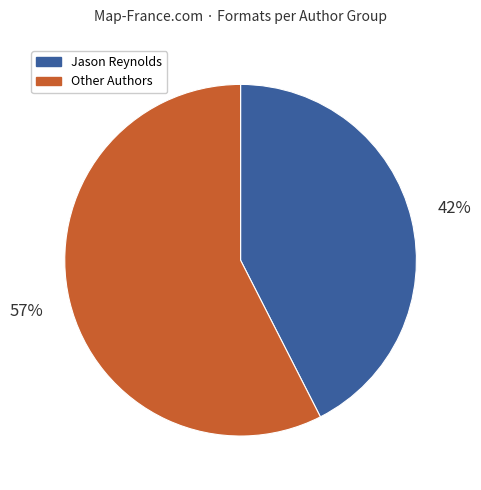

To the nearest percent, what percentage of the pie is Other Authors?

57%